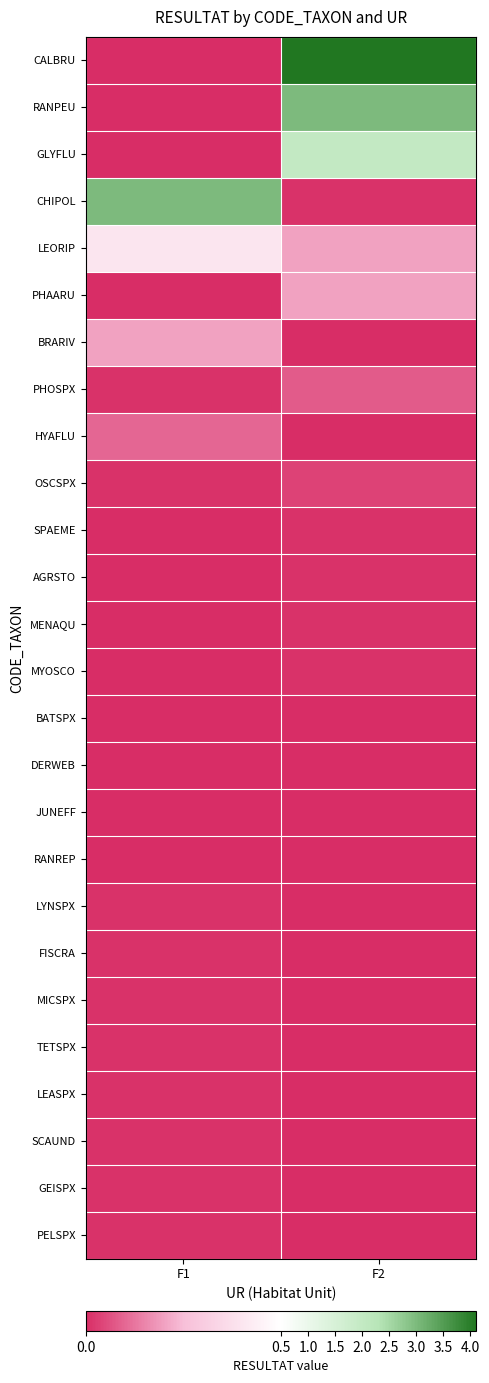

Rank the series at F2 from highest to lowest value.

CALBRU, RANPEU, GLYFLU, LEORIP, PHAARU, PHOSPX, OSCSPX, CHIPOL, SPAEME, AGRSTO, MENAQU, MYOSCO, BRARIV, HYAFLU, BATSPX, DERWEB, JUNEFF, RANREP, LYNSPX, FISCRA, MICSPX, TETSPX, LEASPX, SCAUND, GEISPX, PELSPX